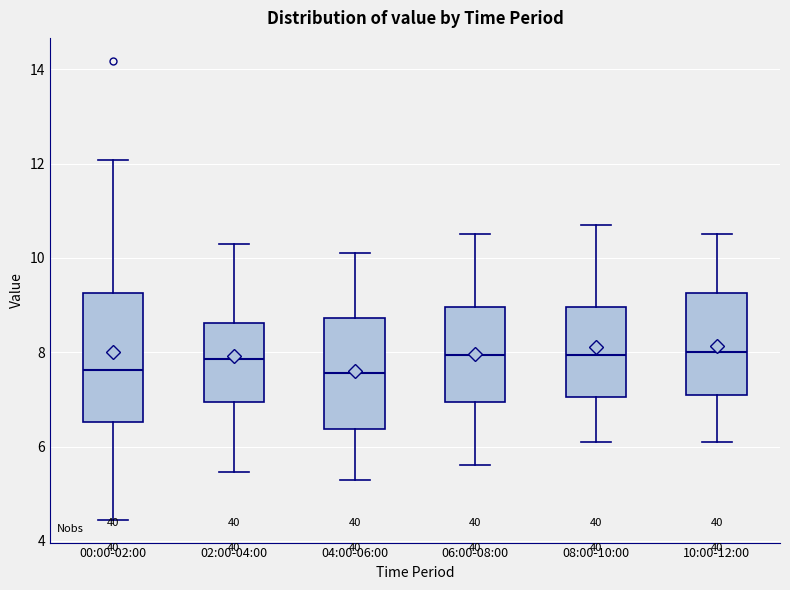

Where is the lower edge of the box for 08:00-10:00 on the y-axis? The values are not printed on the chart, so give them approximately, as read against the axis.

7.0